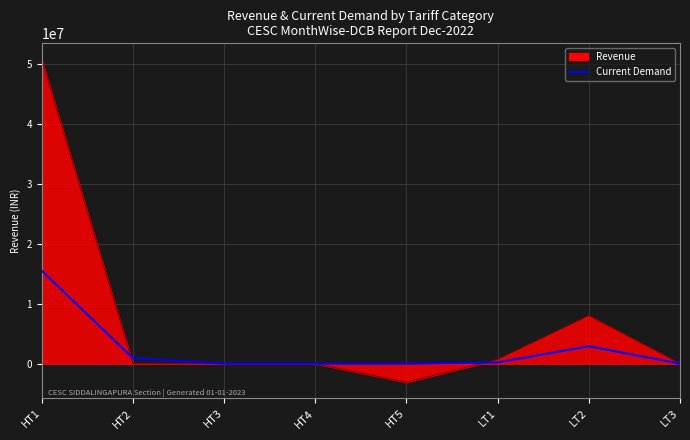

The value of Revenue at HT3 is 0.0. True or false?

True